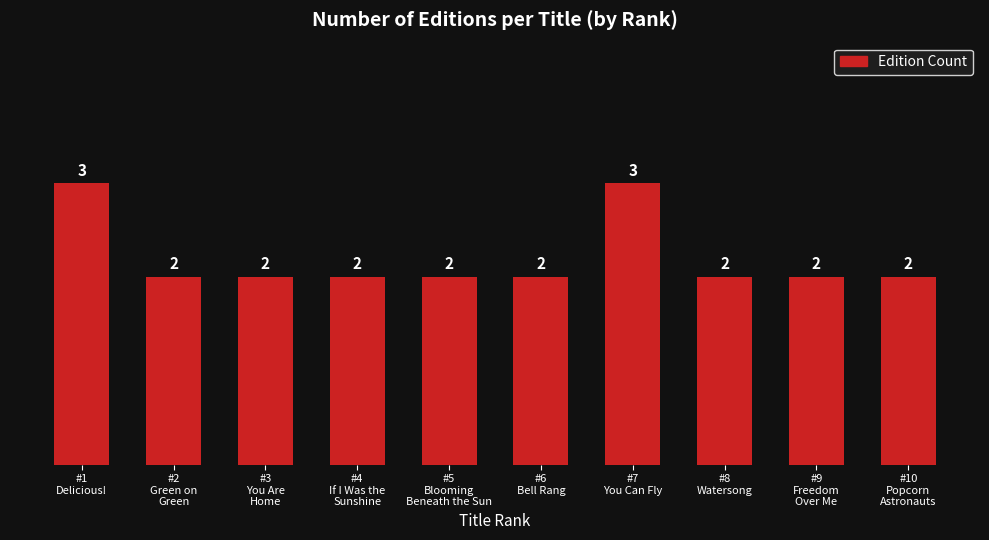

What is the value of the 8th bar from the left?

2